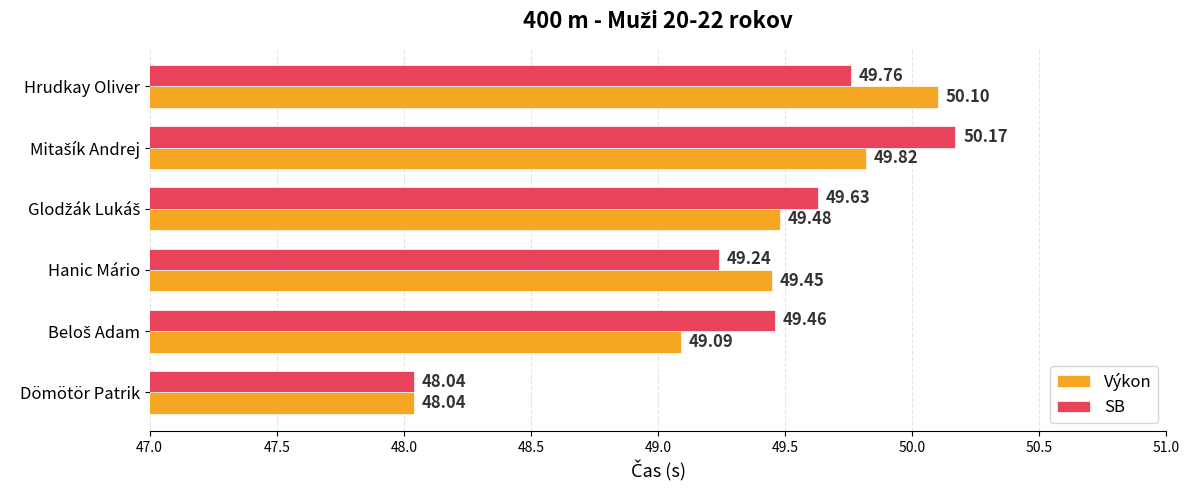

What is the difference between the maximum and minimum values in the Výkon series?

2.1